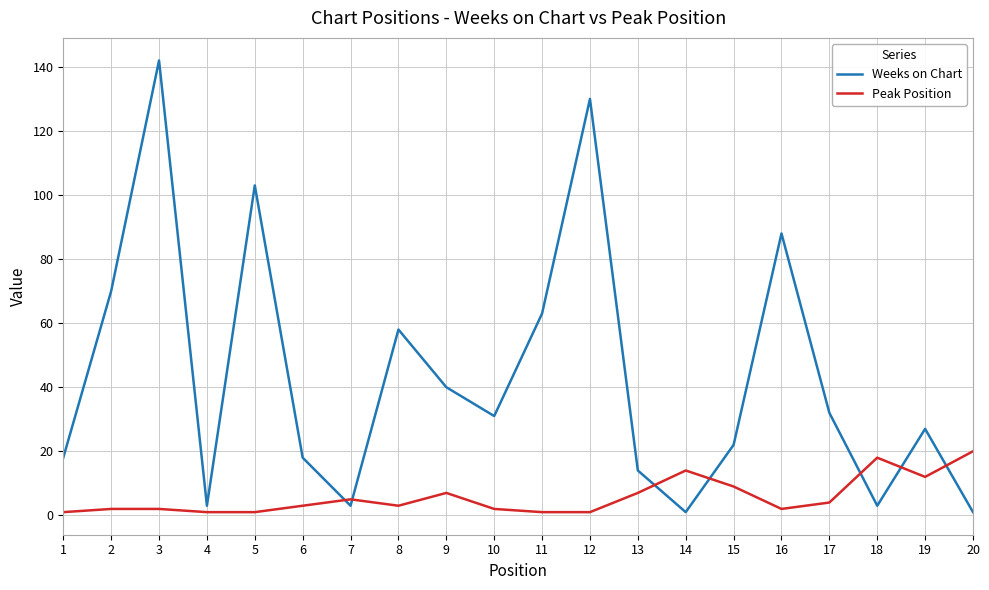

Is it true that Peak Position equals 12 at 19?

True